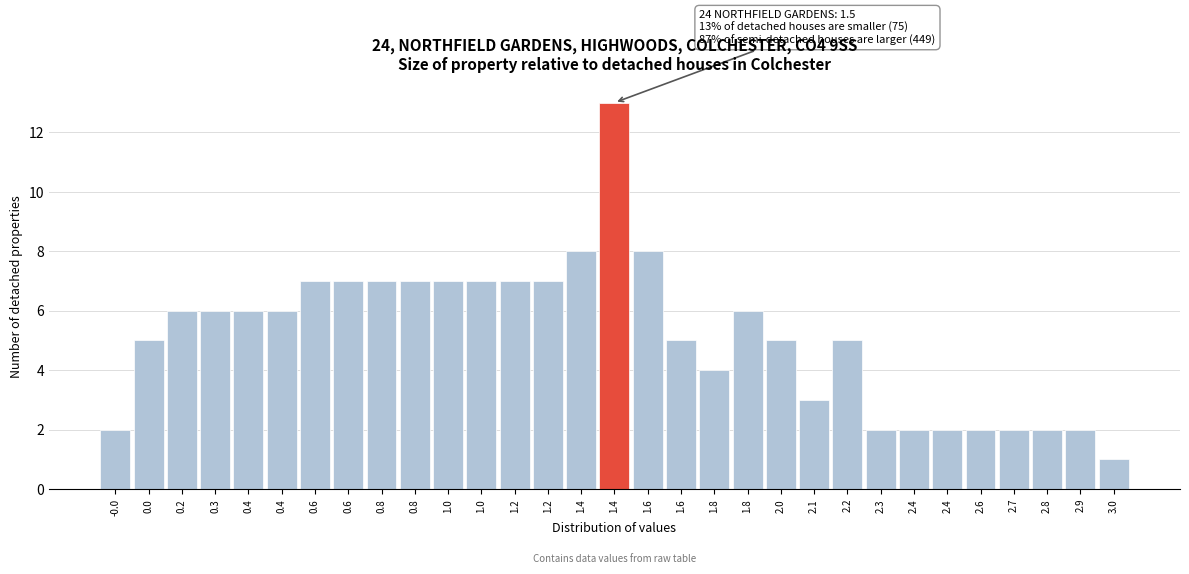

How many data points are less than 6?

15